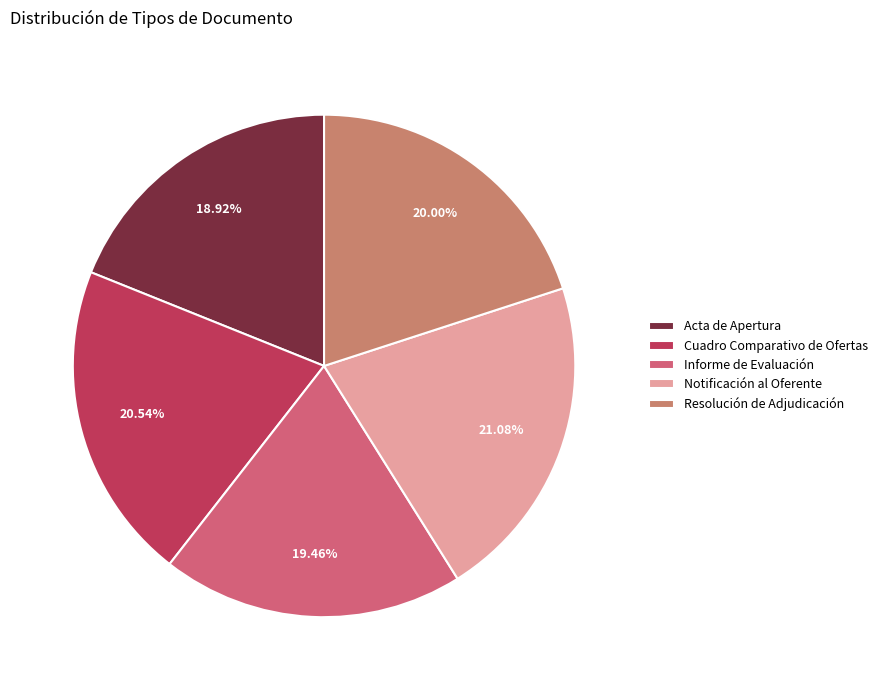

Which slice is the largest?

Notificación al Oferente